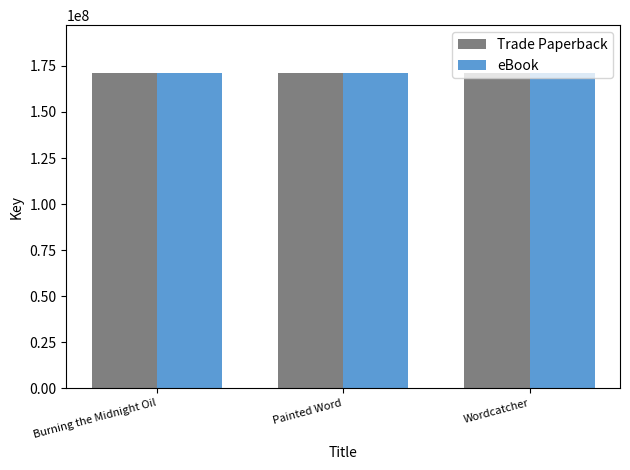

Where is eBook nearest to the value 171421678?

Wordcatcher